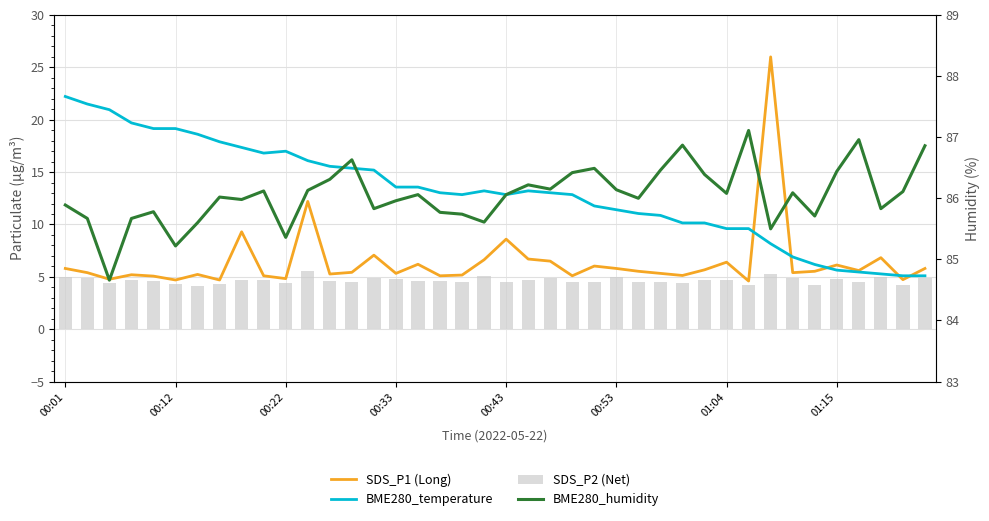

The value of BME280_humidity at 29 is 86.4. True or false?

True